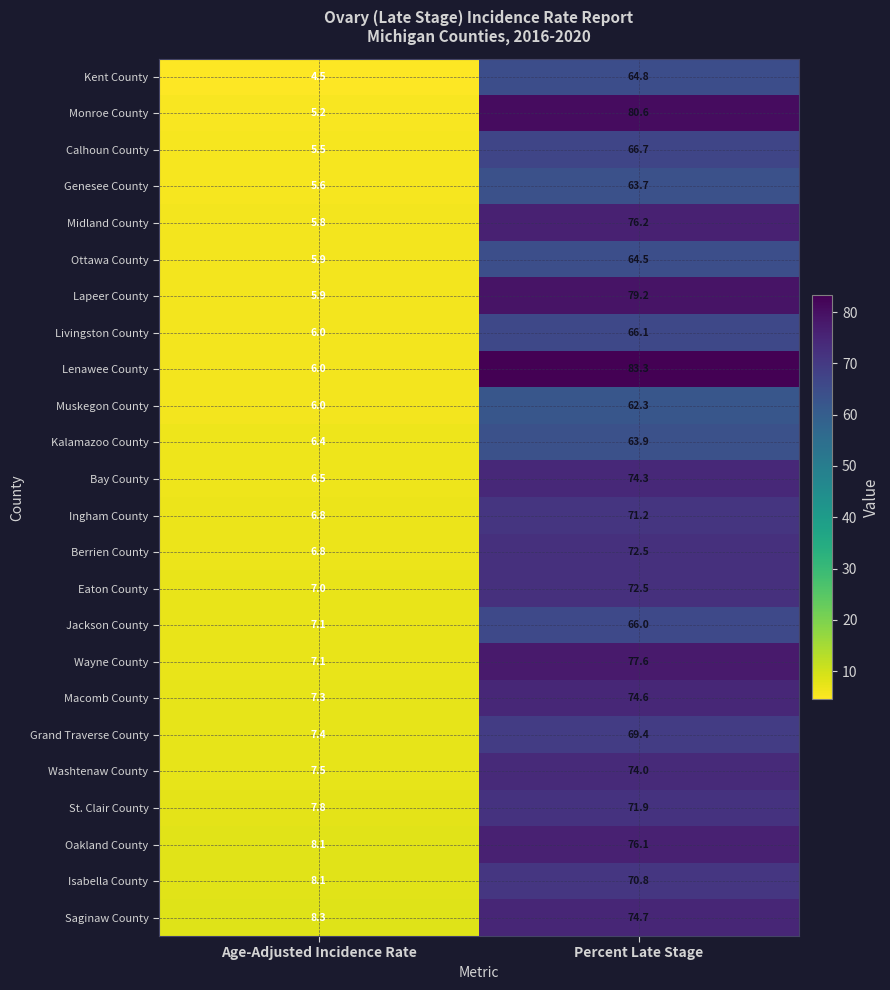

What is the difference between the highest and lowest values at Percent Late Stage?

21.0